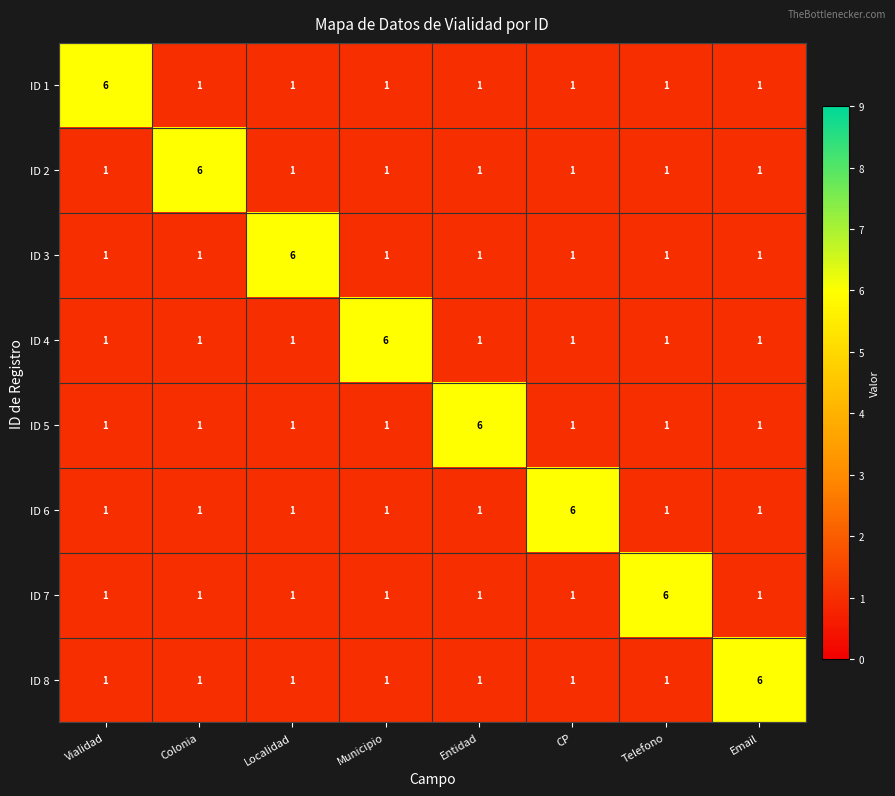

What is the greatest value displayed?

6